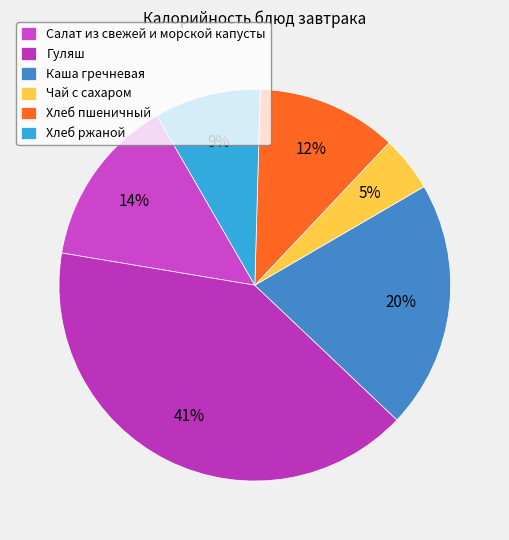

Which category has the smallest portion of the pie?

Чай с сахаром